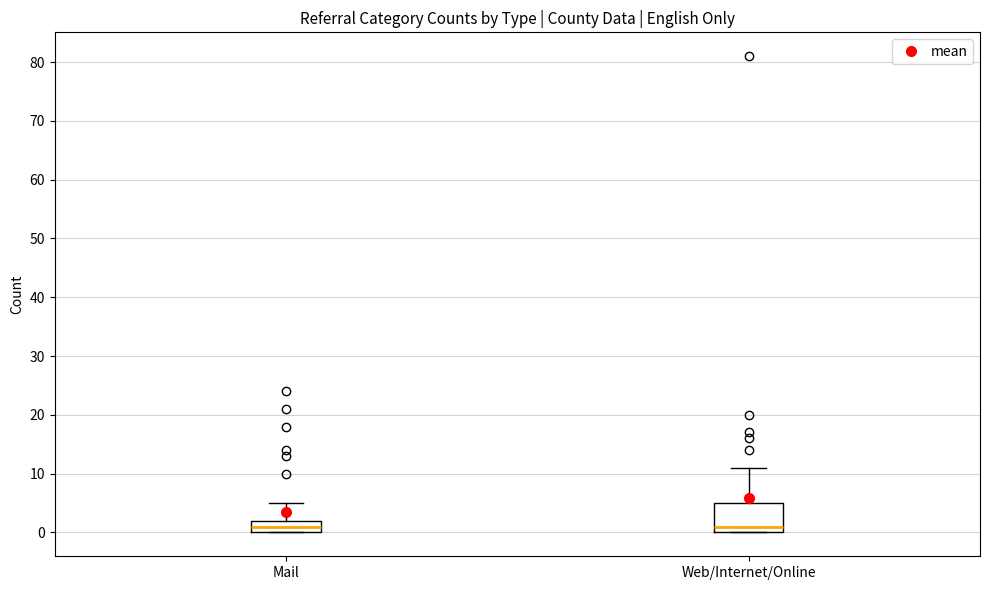

Reading left to right, read every box against the y-axis: the position of its median line, the range the box covers, and the ends of its whiskers. The values are not printed on the chart, so give them approximately, as read against the axis.

Mail: median 1, box 0 to 2, whiskers 0 to 5
Web/Internet/Online: median 1, box 0 to 5, whiskers 0 to 11